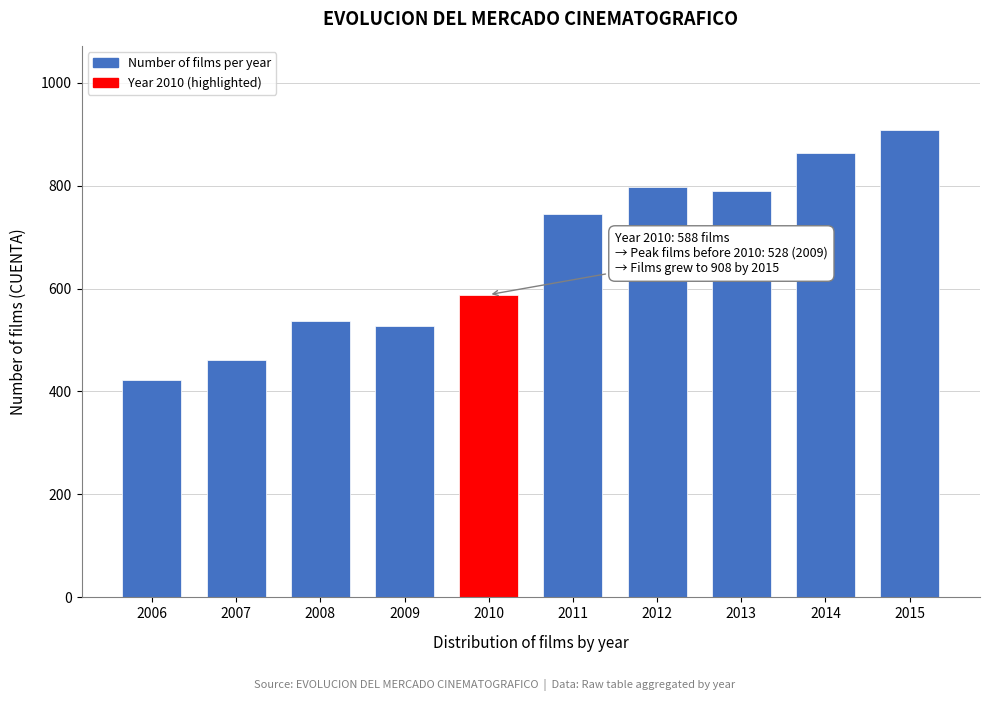

Reading left to right, transcribe all the data shown in this chart.

422	462	536	528	588	745	798	789	863	908